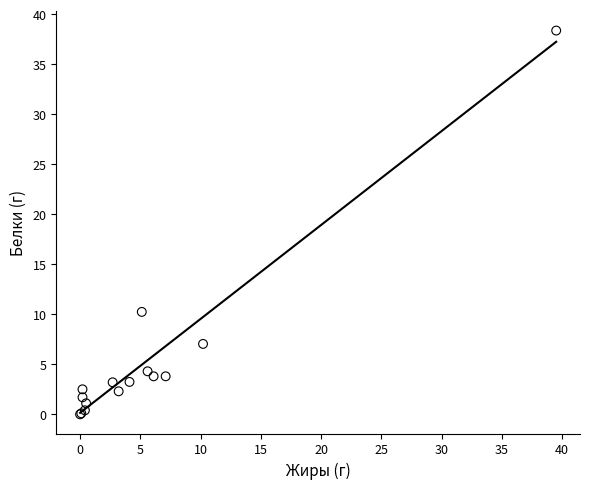

What Y value in the scatter plot is closest to 19?

10.2